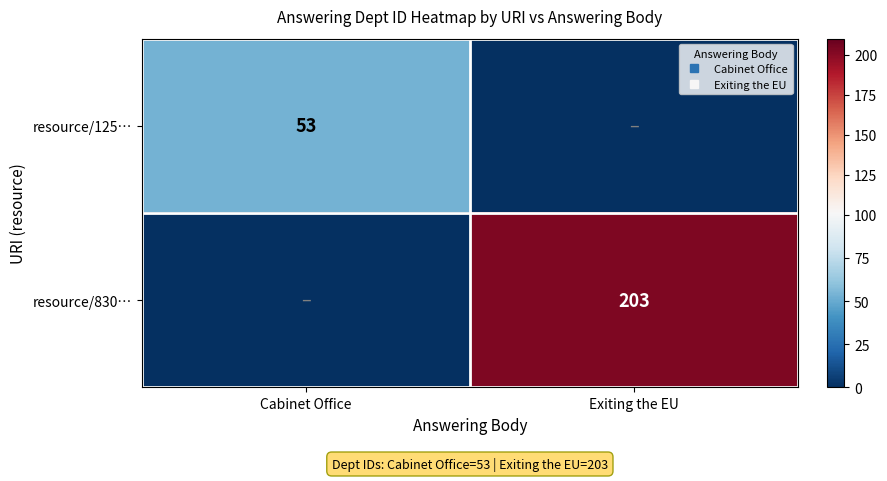

What is the sum of all resource/125… values?

53